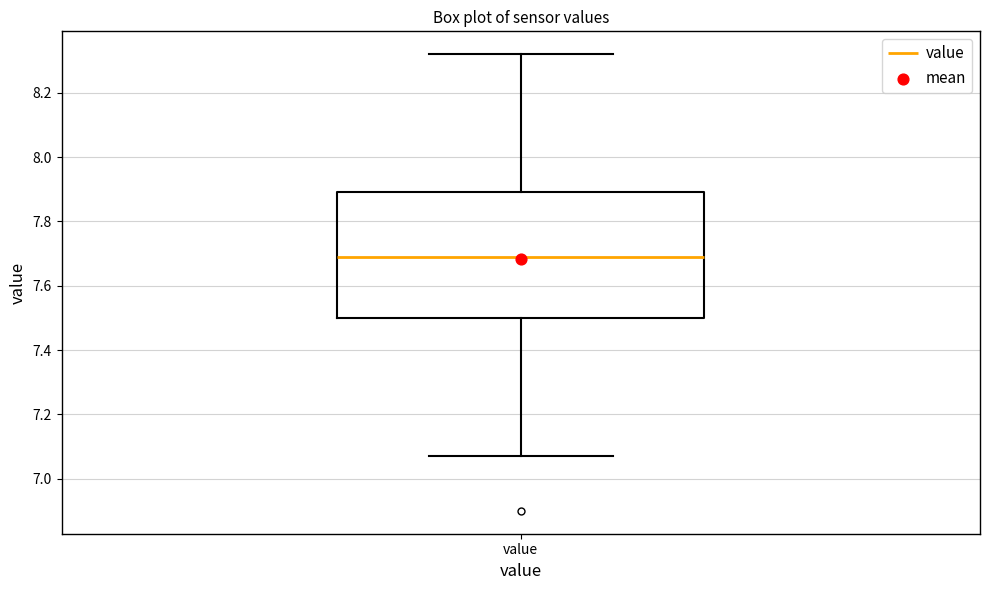

Where is the lower edge of the box for value on the y-axis? The values are not printed on the chart, so give them approximately, as read against the axis.

7.50